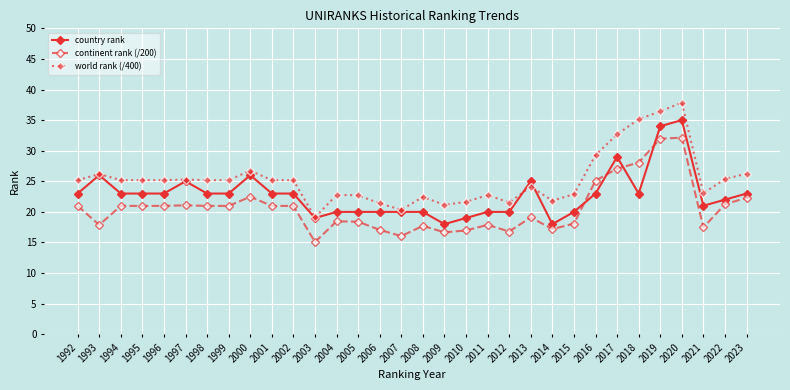

Is the value of world rank (/400) at 1994 greater than the value of country rank at 2009?

Yes